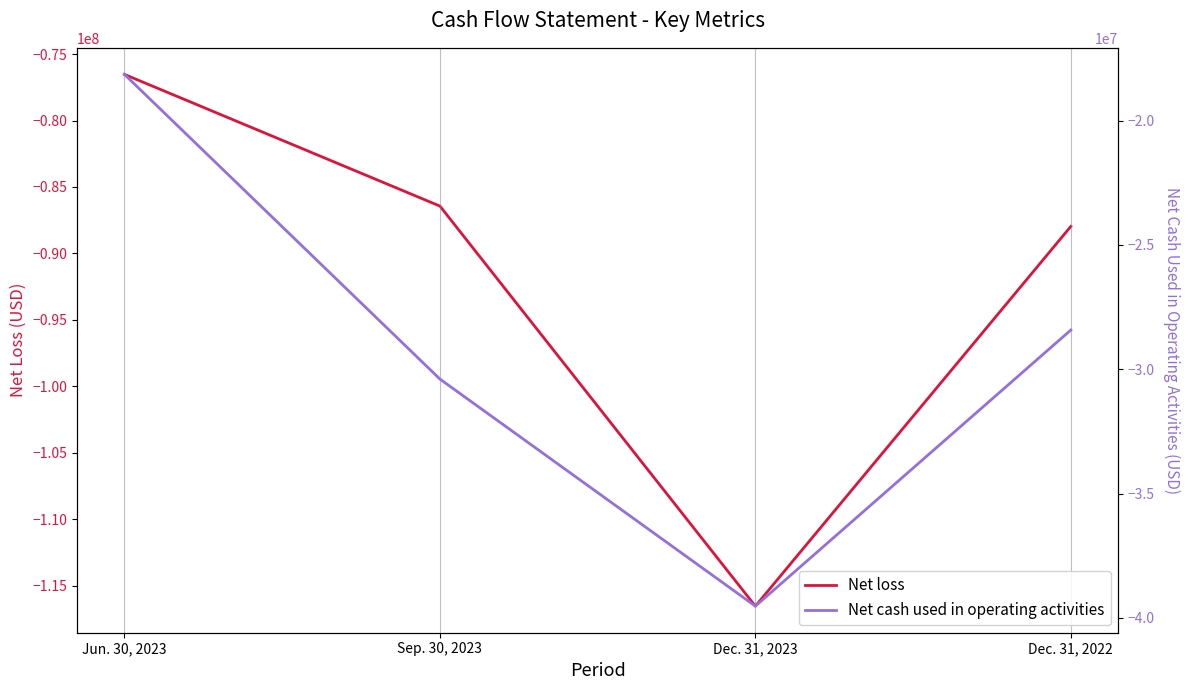

At which label does Net loss reach its peak?

Jun. 30, 2023